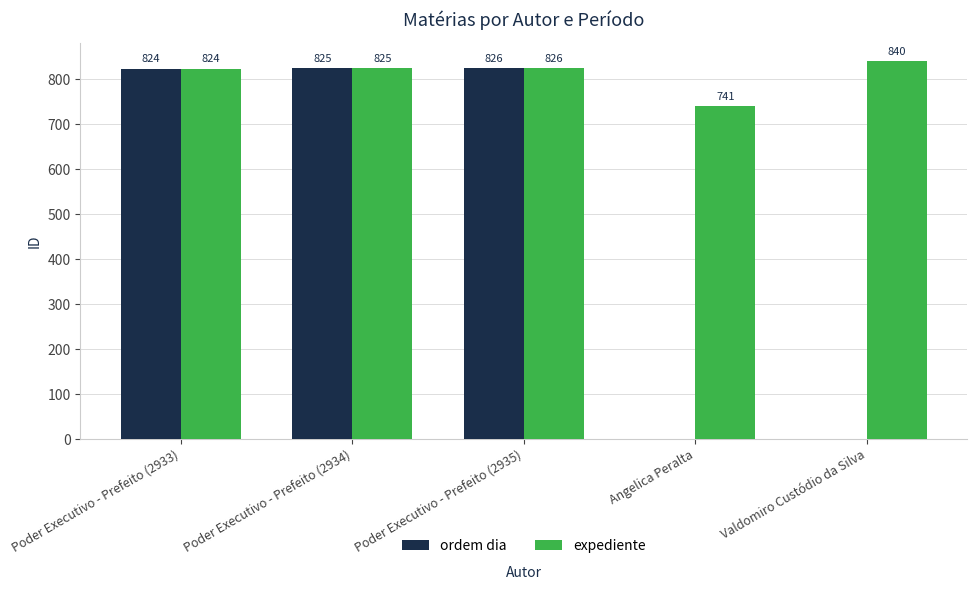

The value of expediente at Poder Executivo - Prefeito (2935) is 826. True or false?

True